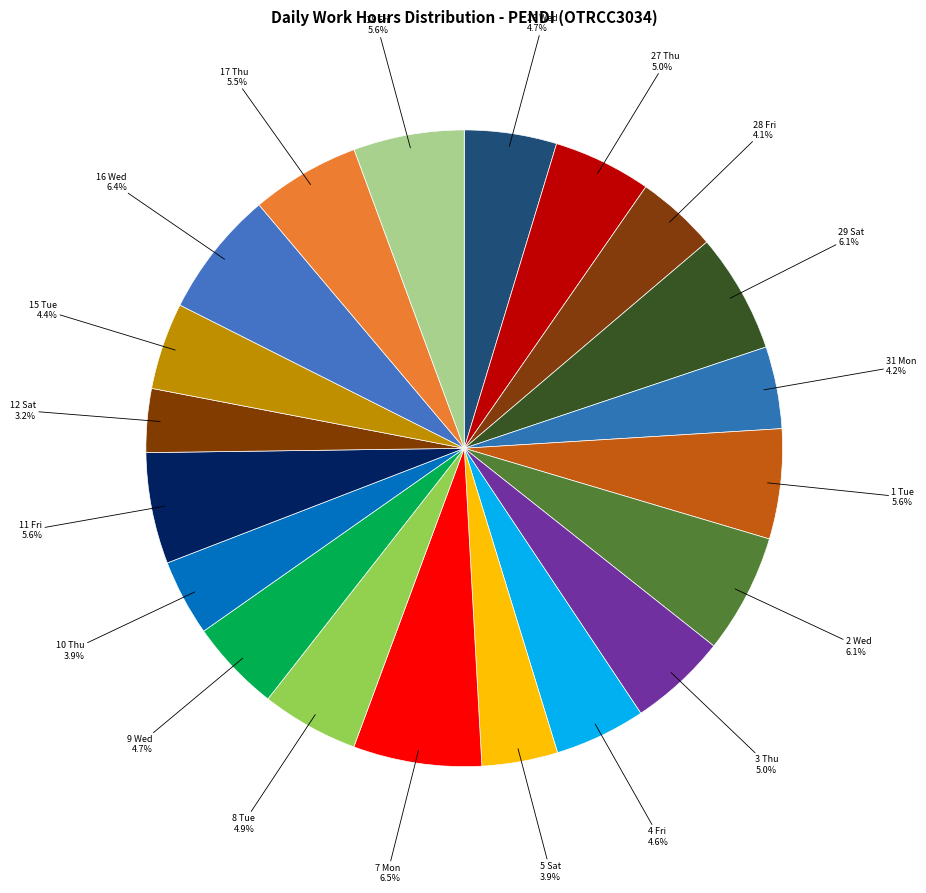

Is there a majority slice in this chart?

No